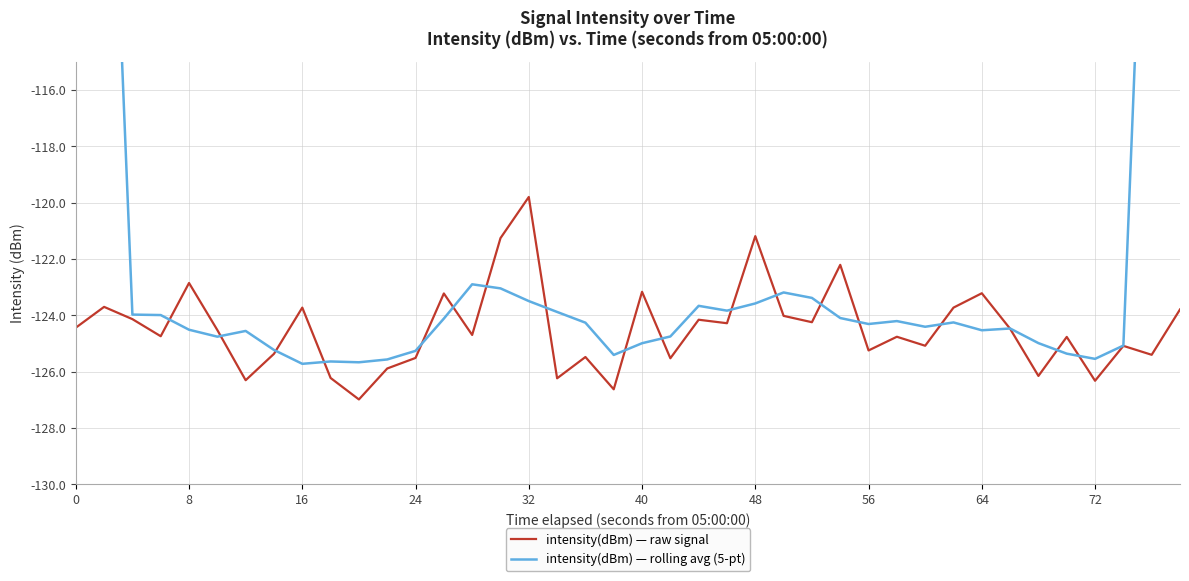

List the series in order of their peak value, highest first.

intensity(dBm) — rolling avg (5-pt), intensity(dBm) — raw signal